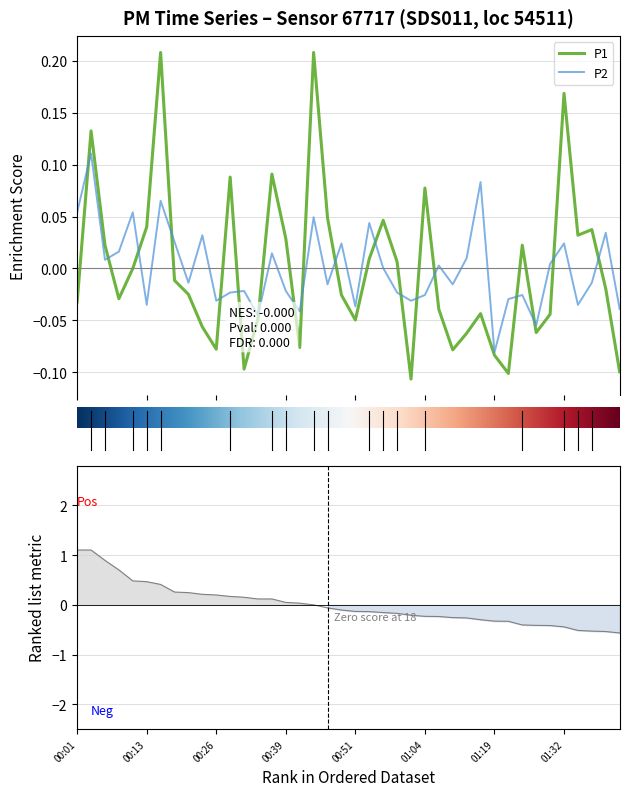

What is the difference between the maximum and second lowest values in the P1 series?

0.3